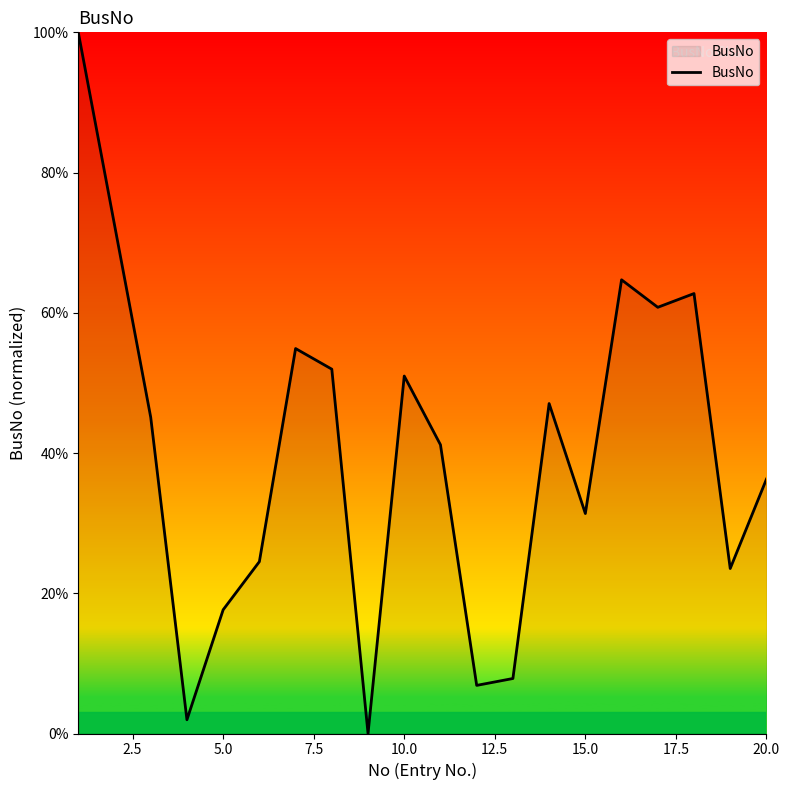

What is the difference between the maximum and minimum values?

100.0